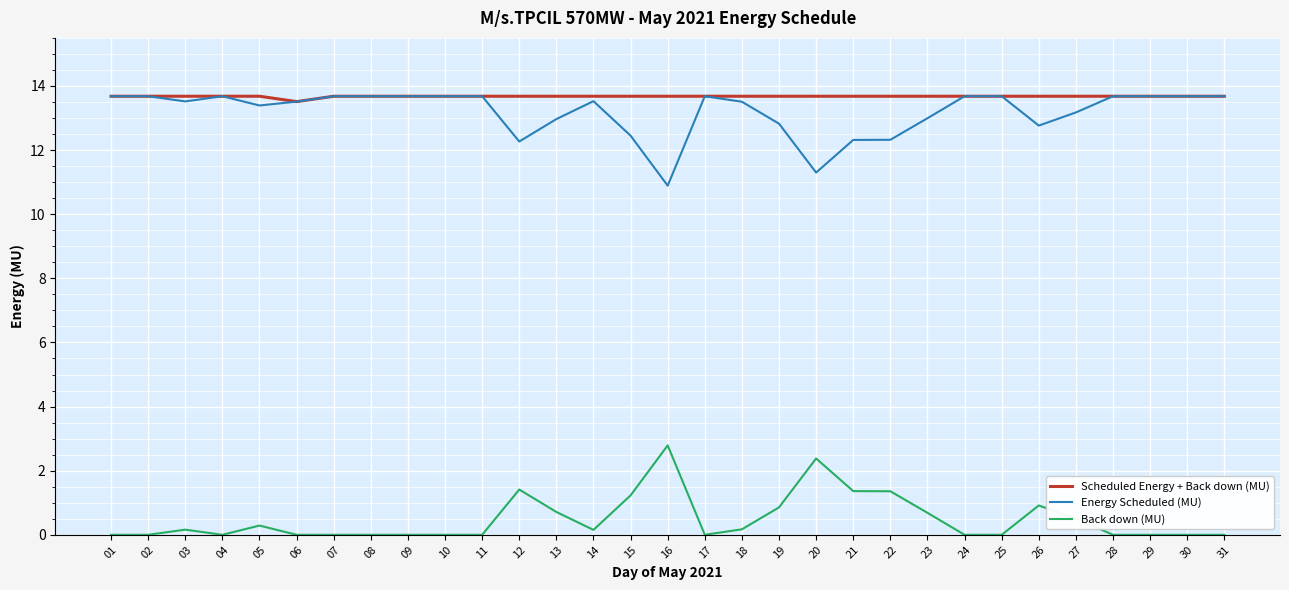

What is the sum of the Scheduled Energy + Back down (MU) values at 25 and 21?

27.4